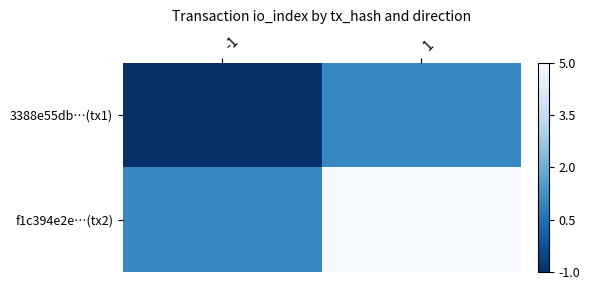

What is the greatest value displayed?

5